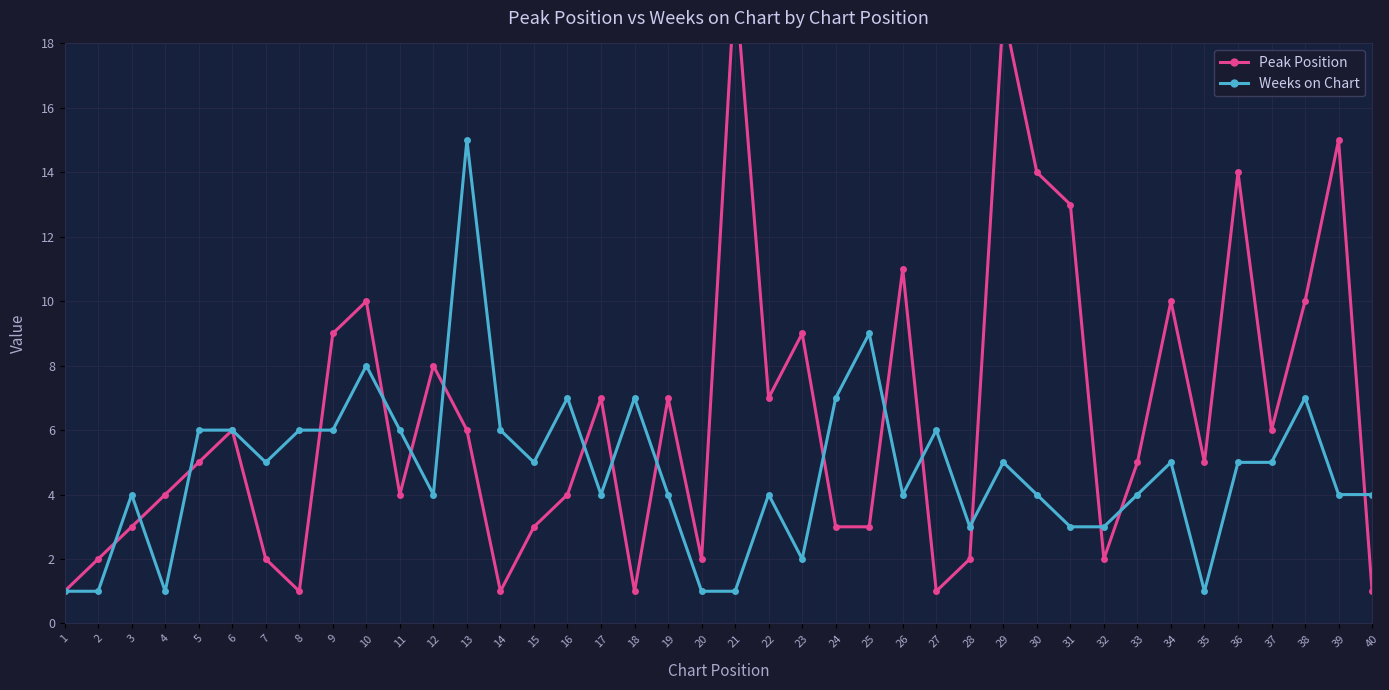

Between which two adjacent categories do Peak Position and Weeks on Chart first intersect?

2 and 3